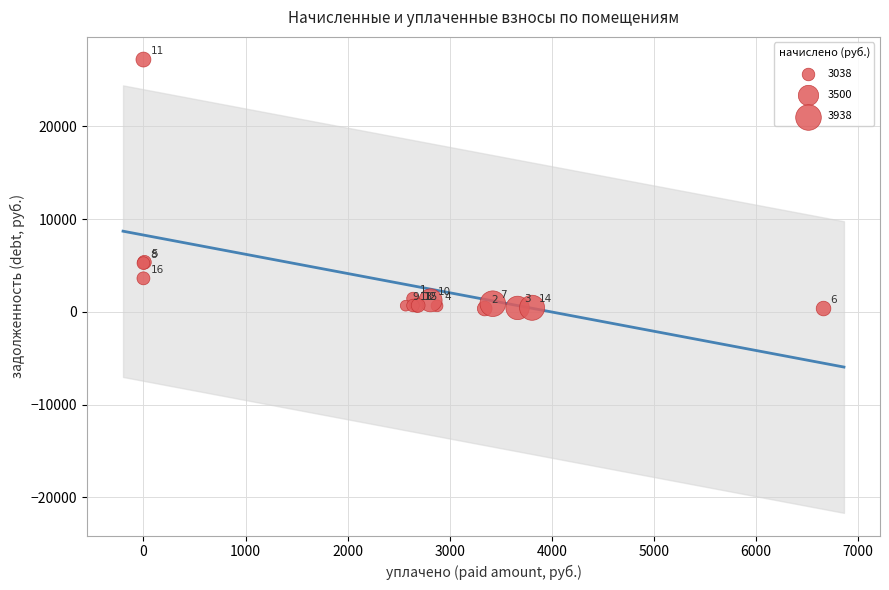

What Y value in the scatter plot is closest to 13771?

5342.7